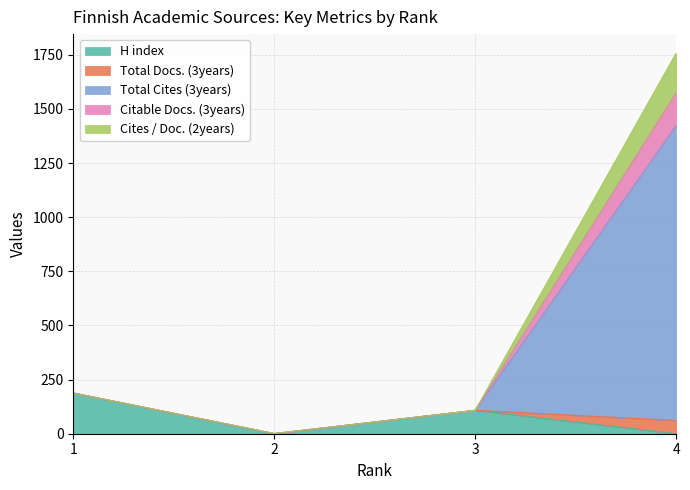

Count the number of categories in the chart.

4